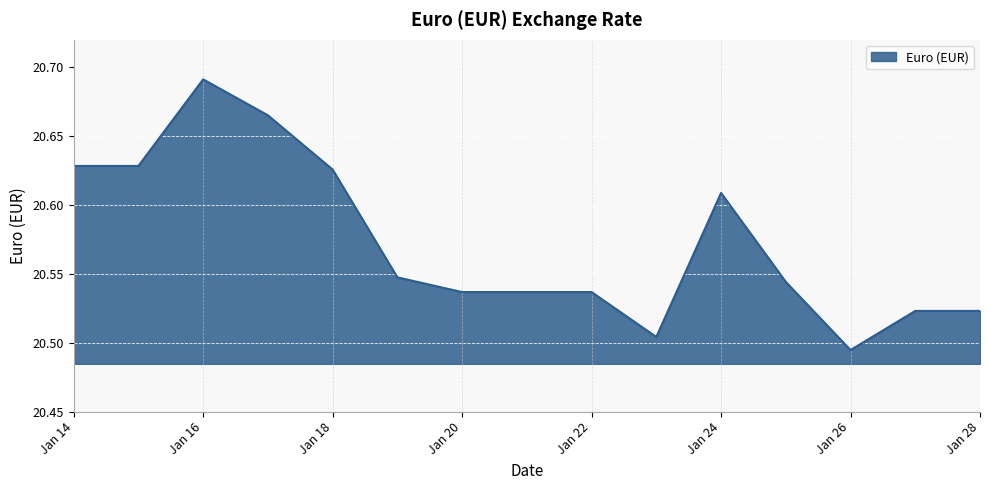

Is this an area chart (filled region under the line)?

Yes